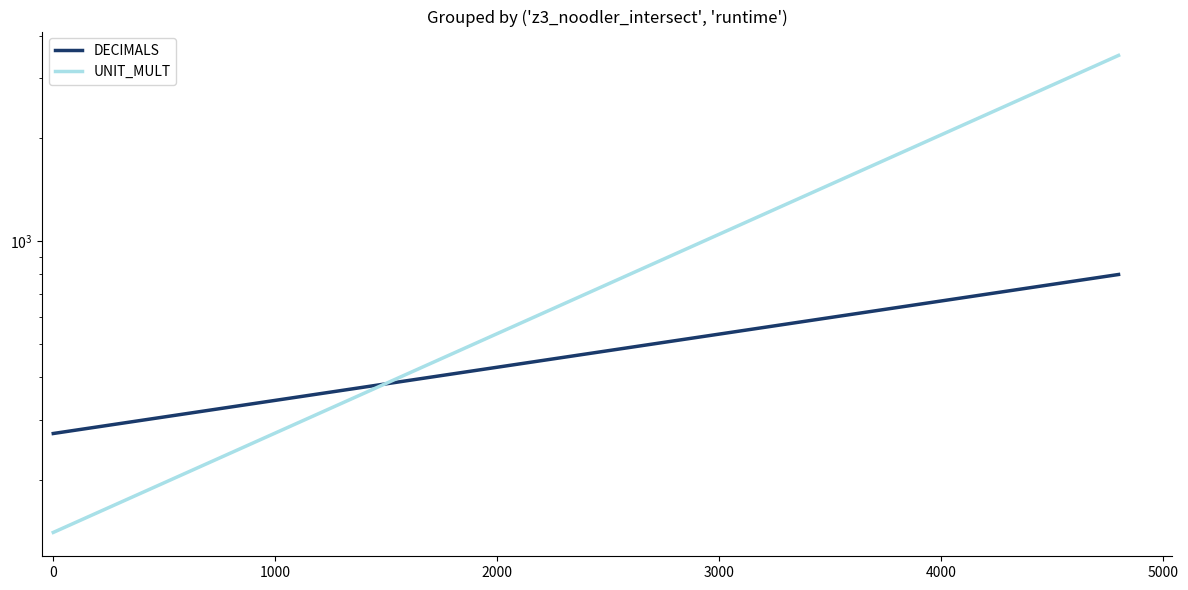

What is the maximum value shown in the chart?

3500.0